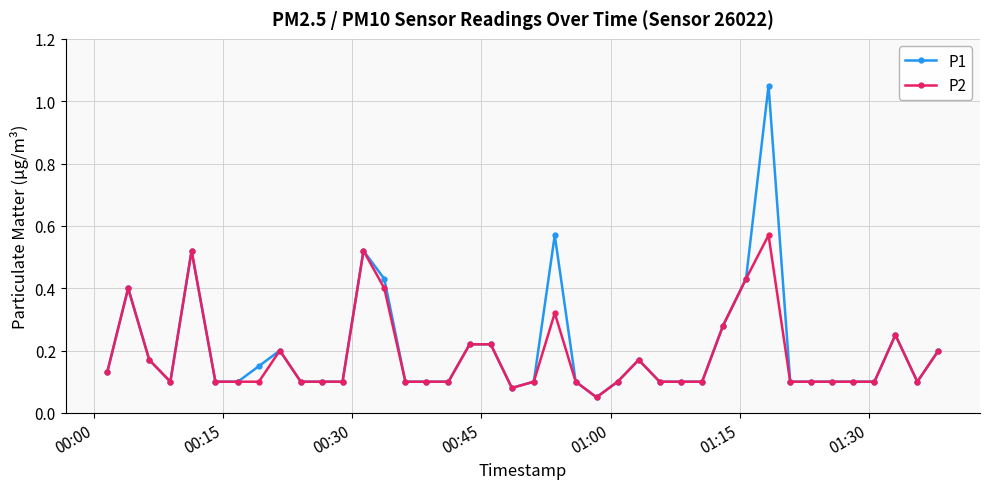

True or false: P1 has more than 2 interior local peaks.

True